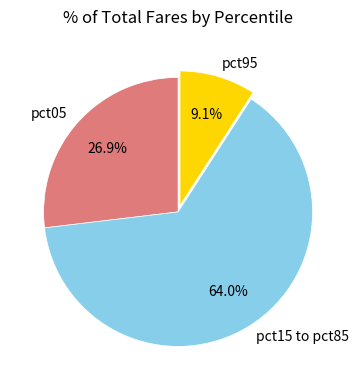

What percentage is NOT represented by pct95?

90.9%